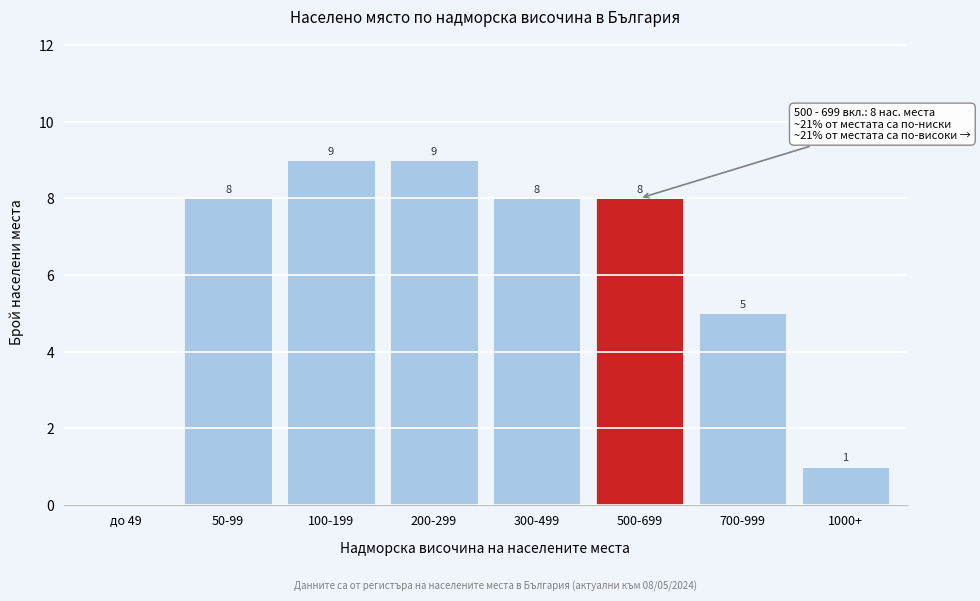

Reading right to left, what are all the values shown in this chart?

1000+=1	700-999=5	500-699=8	300-499=8	200-299=9	100-199=9	50-99=8	до 49=0